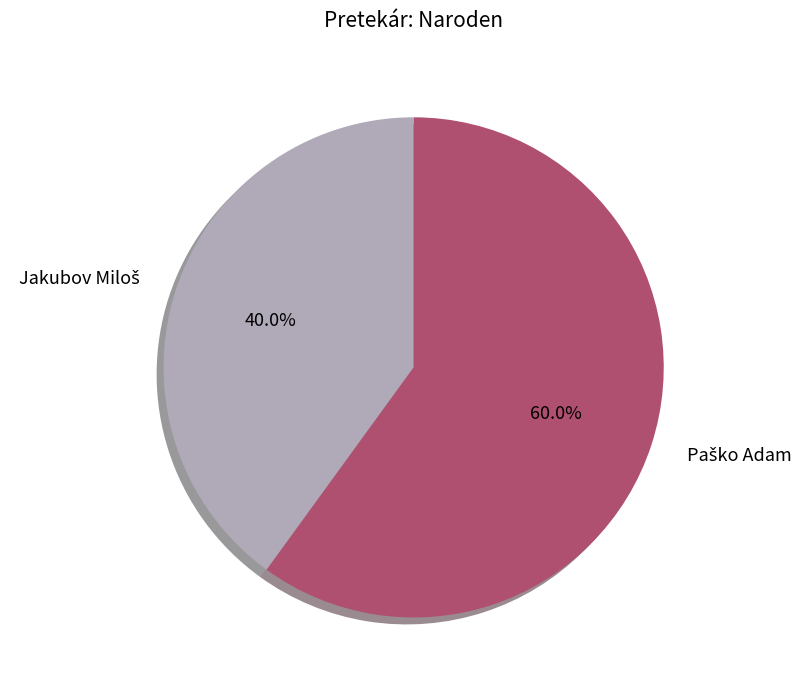

Does any single category account for the majority?

Yes